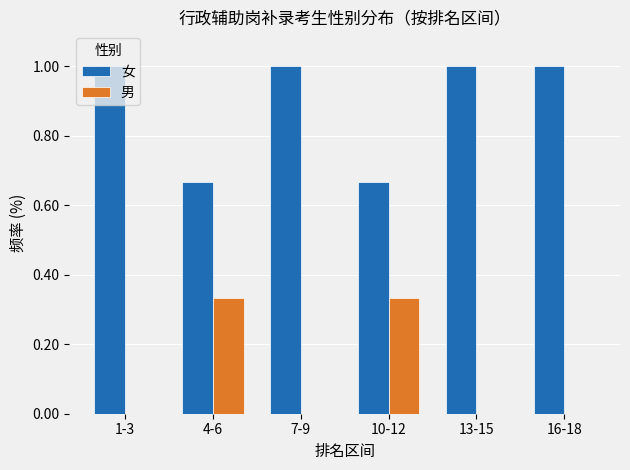

What is the sum of the 女 values at 4-6 and 10-12?

1.3